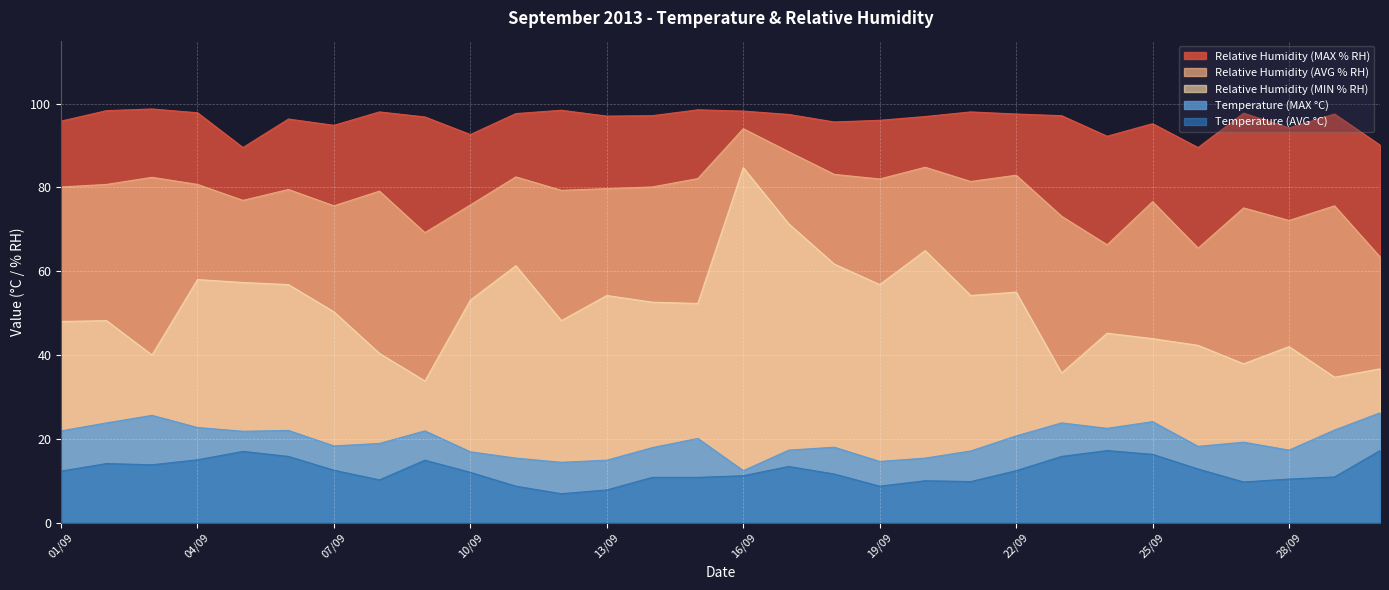

Reading left to right, list all the values displayed in this chart.

Relative Humidity (MAX % RH): 01/09=95.8	02/09=98.3	03/09=98.7	04/09=97.8	05/09=89.5	06/09=96.3	07/09=94.8	08/09=98.0	09/09=96.8	10/09=92.6	11/09=97.6	12/09=98.4	13/09=97.0	14/09=97.1	15/09=98.5	16/09=98.2	17/09=97.4	18/09=95.6	19/09=96.0	20/09=96.9	21/09=98.0	22/09=97.5	23/09=97.1	24/09=92.2	25/09=95.2	26/09=89.5	27/09=97.7	28/09=94.2	29/09=97.5	30/09=90.1
Relative Humidity (AVG % RH): 01/09=80.1	02/09=80.7	03/09=82.4	04/09=80.7	05/09=76.9	06/09=79.5	07/09=75.6	08/09=79.1	09/09=69.2	10/09=75.8	11/09=82.5	12/09=79.3	13/09=79.7	14/09=80.1	15/09=82.1	16/09=94.0	17/09=88.5	18/09=83.1	19/09=82.0	20/09=84.8	21/09=81.4	22/09=82.9	23/09=73.1	24/09=66.3	25/09=76.6	26/09=65.5	27/09=75.1	28/09=72.1	29/09=75.6	30/09=63.4
Relative Humidity (MIN % RH): 01/09=48.0	02/09=48.2	03/09=40.0	04/09=58.0	05/09=57.3	06/09=56.8	07/09=50.3	08/09=40.4	09/09=33.8	10/09=53.1	11/09=61.3	12/09=48.2	13/09=54.2	14/09=52.6	15/09=52.3	16/09=84.7	17/09=71.3	18/09=61.7	19/09=56.8	20/09=64.9	21/09=54.2	22/09=55.0	23/09=35.7	24/09=45.2	25/09=43.9	26/09=42.3	27/09=37.9	28/09=42.0	29/09=34.7	30/09=36.7
Temperature (MAX °C): 01/09=21.9	02/09=23.8	03/09=25.6	04/09=22.7	05/09=21.8	06/09=22.0	07/09=18.3	08/09=18.9	09/09=21.9	10/09=16.9	11/09=15.4	12/09=14.4	13/09=14.9	14/09=17.9	15/09=20.1	16/09=12.4	17/09=17.3	18/09=18.0	19/09=14.6	20/09=15.4	21/09=17.1	22/09=20.7	23/09=23.8	24/09=22.5	25/09=24.1	26/09=18.2	27/09=19.2	28/09=17.3	29/09=22.1	30/09=26.2
Temperature (AVG °C): 01/09=12.3	02/09=14.1	03/09=13.8	04/09=15.0	05/09=17.0	06/09=15.8	07/09=12.5	08/09=10.2	09/09=14.9	10/09=12.0	11/09=8.7	12/09=6.9	13/09=7.8	14/09=10.8	15/09=10.8	16/09=11.2	17/09=13.4	18/09=11.6	19/09=8.7	20/09=10.0	21/09=9.8	22/09=12.4	23/09=15.8	24/09=17.2	25/09=16.3	26/09=12.8	27/09=9.7	28/09=10.4	29/09=10.9	30/09=17.2